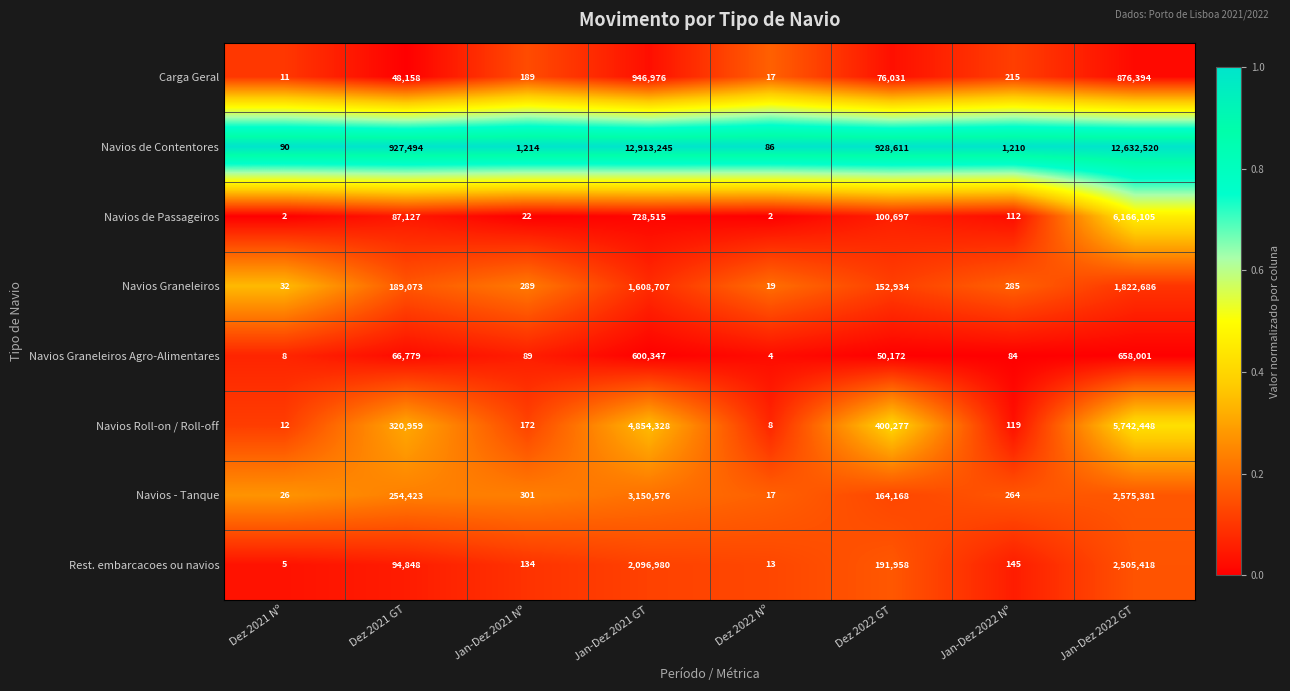

What is the spread (max minus min) of values at Jan-Dez 2021 Nº?

1192